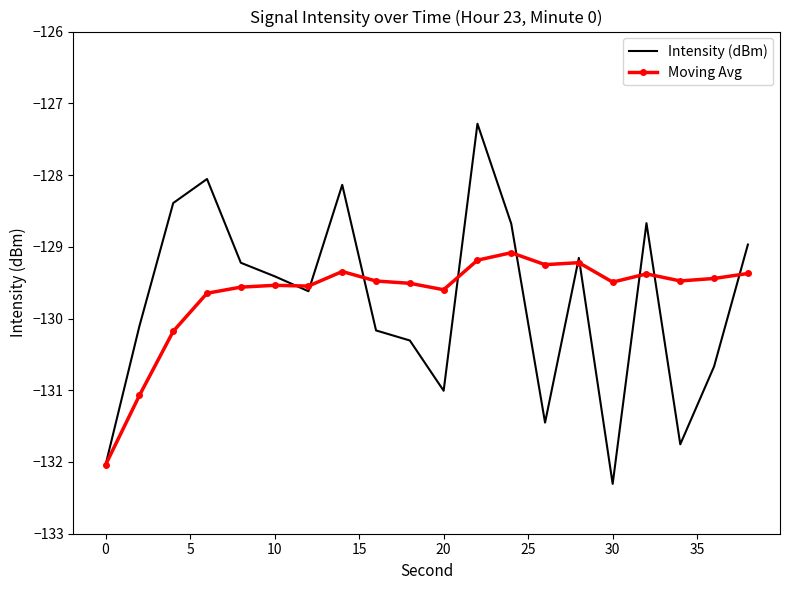

What is the minimum value shown in the chart?

-132.3